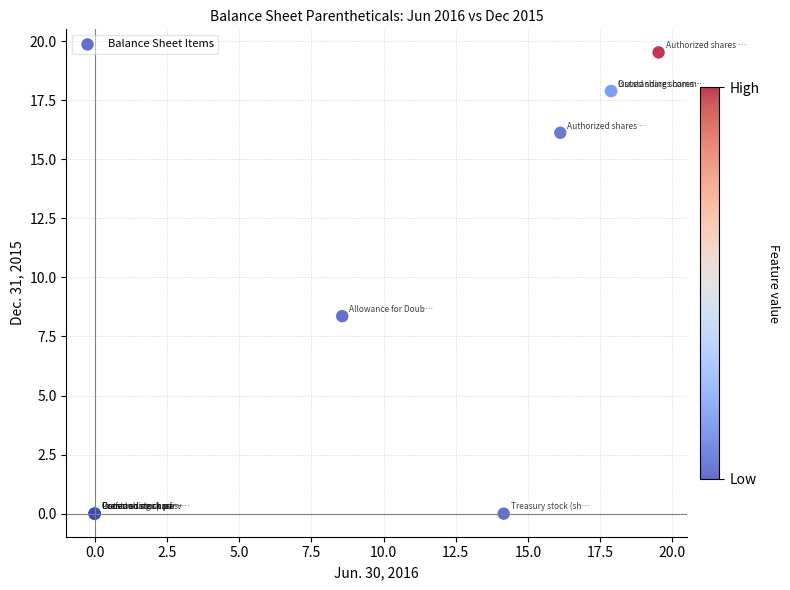

What Y value in the scatter plot is closest to 9?

8.4